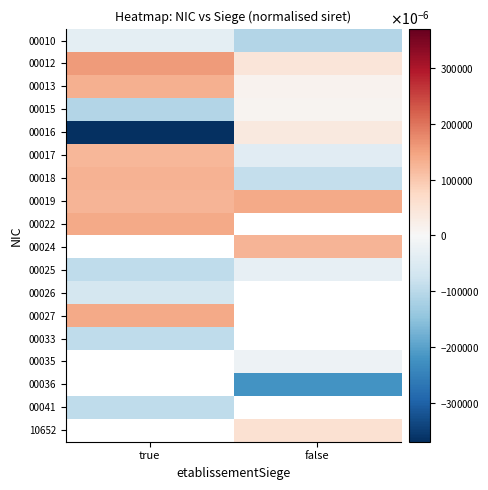

List the labels in order of 00019 value, smallest first.

true, false